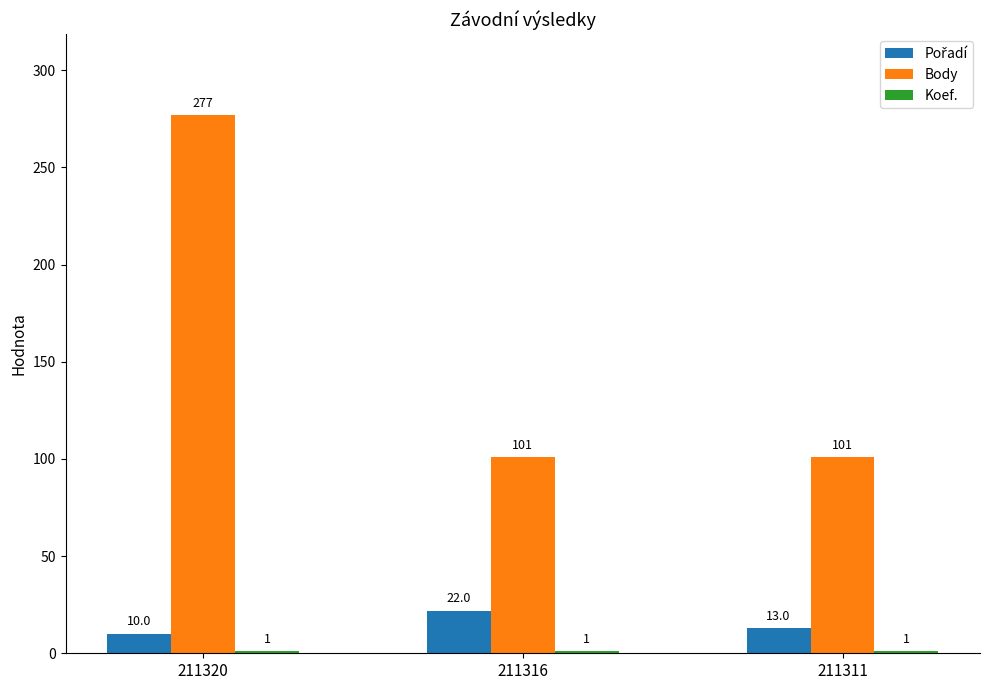

The value of Body at 211316 is 158. True or false?

False